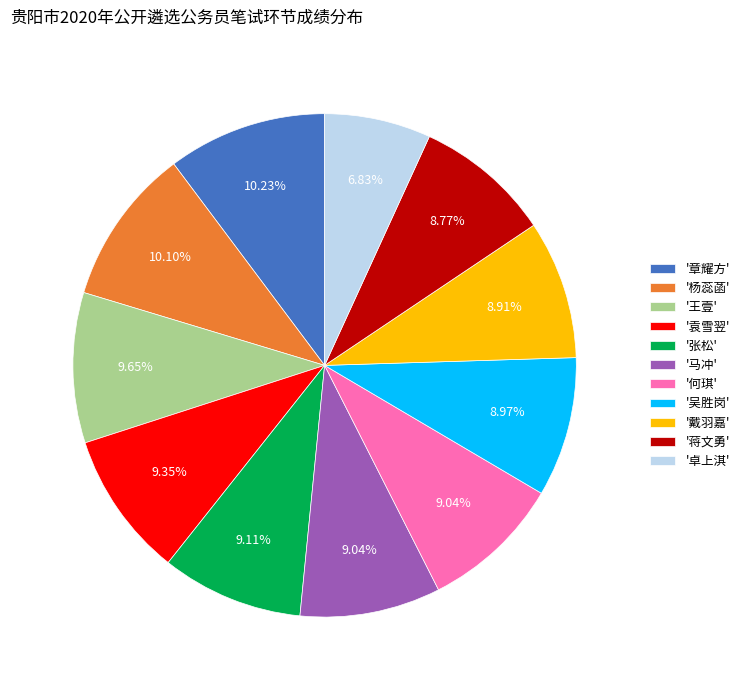

What is the smallest slice in the pie chart?

'卓上淇'